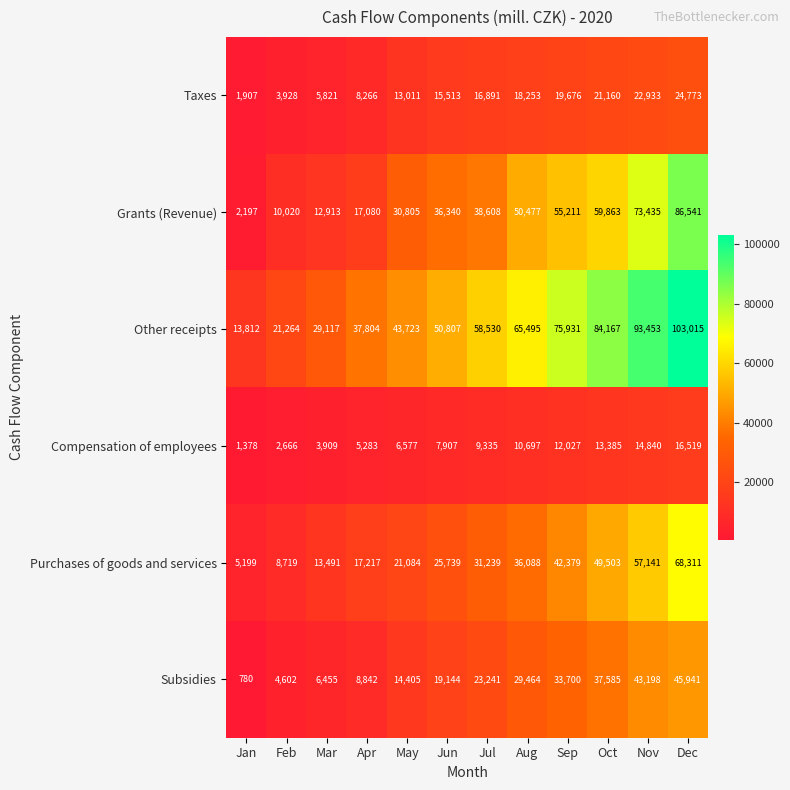

What is the difference between the Taxes values at Aug and Jan?

16346